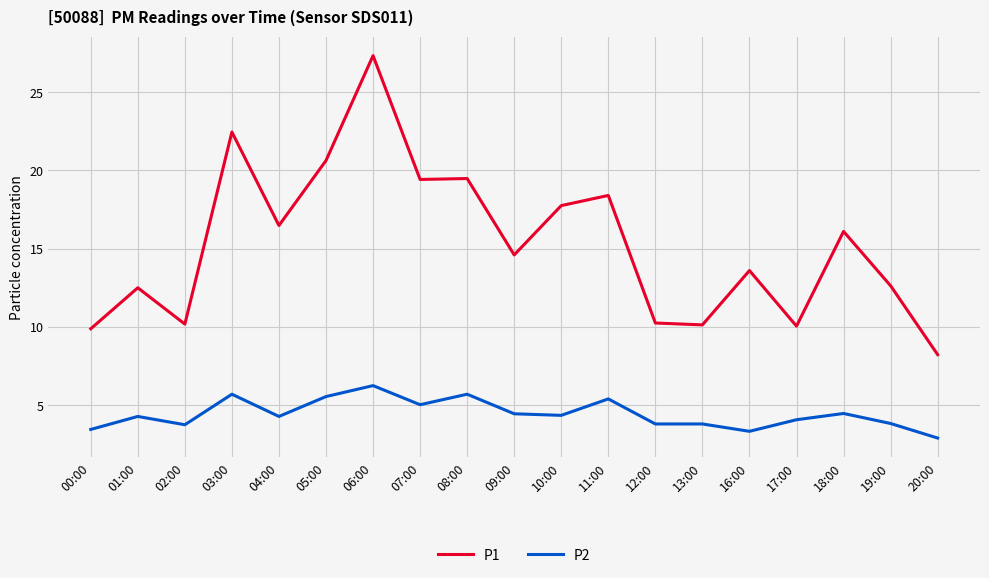

At which category is the sum across all series the highest?

06:00